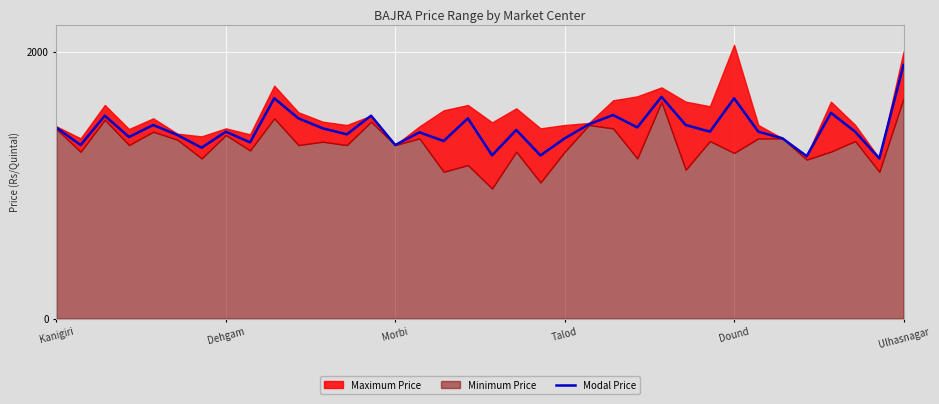

What is the maximum value for Modal Price?

1900